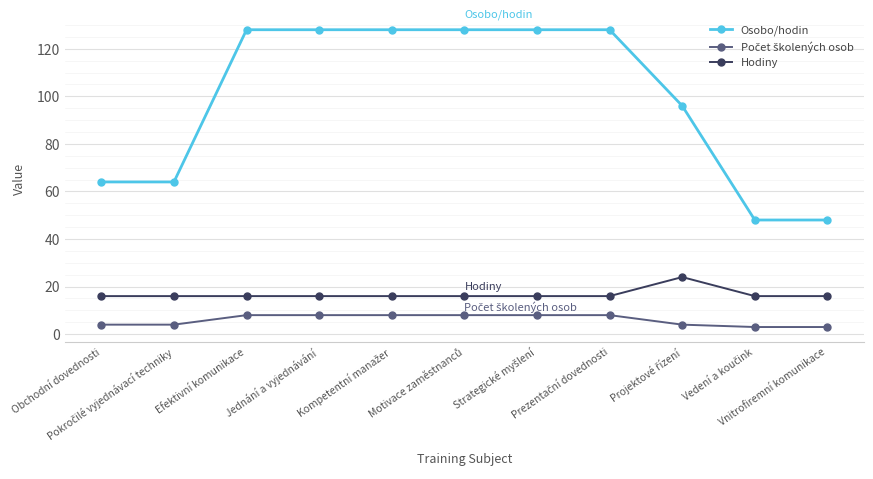

What is the difference between the second highest and second lowest values in the Osobo/hodin series?

80